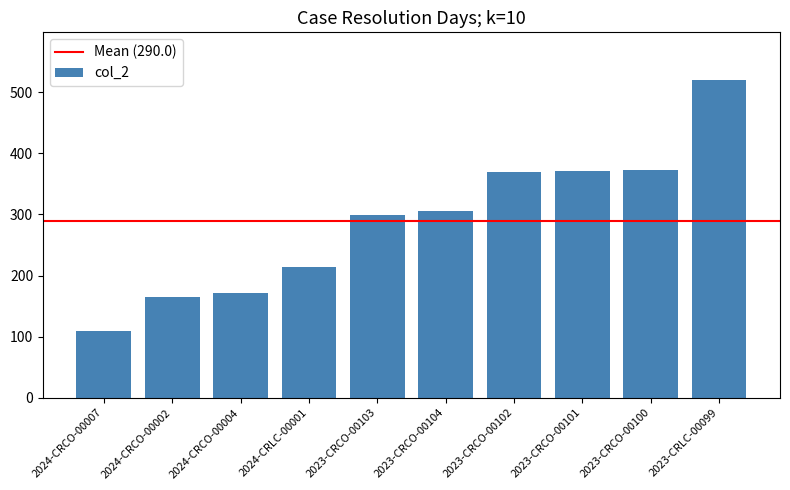

How many categories are shown in the chart?

10